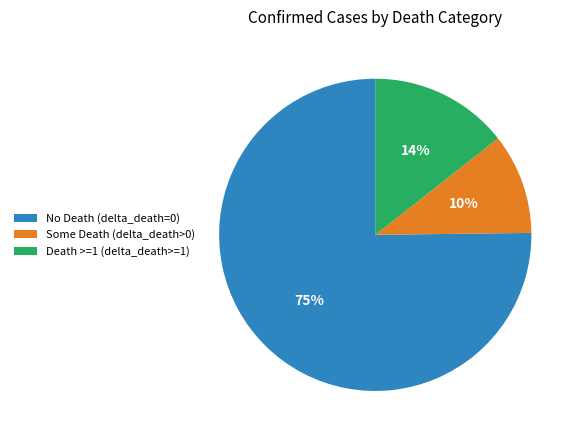

Between Death >=1 (delta_death>=1) and No Death (delta_death=0), which is larger?

No Death (delta_death=0)